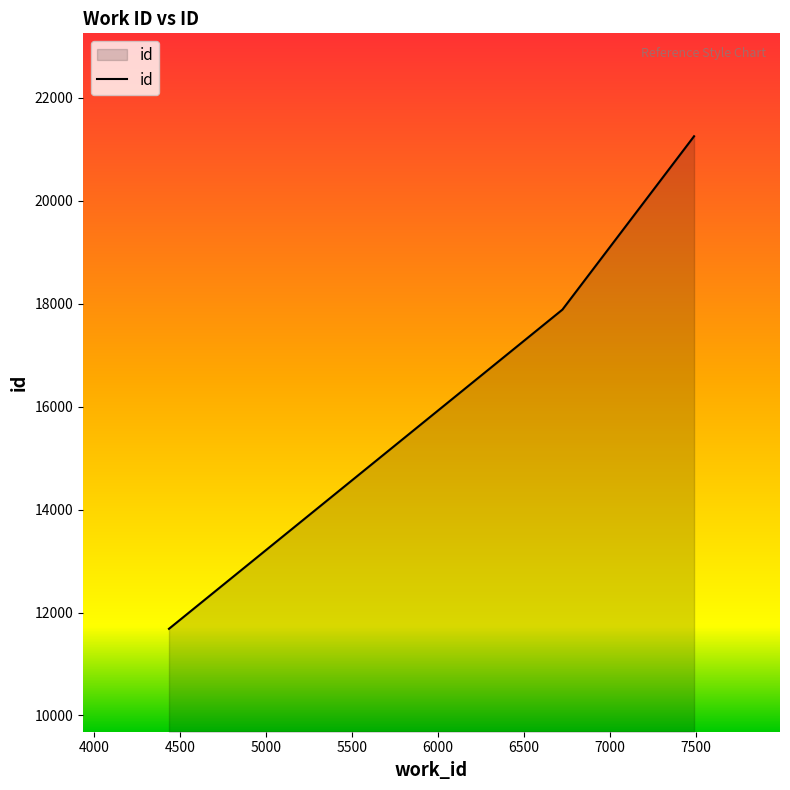

What is the difference between the maximum and minimum values?

9571